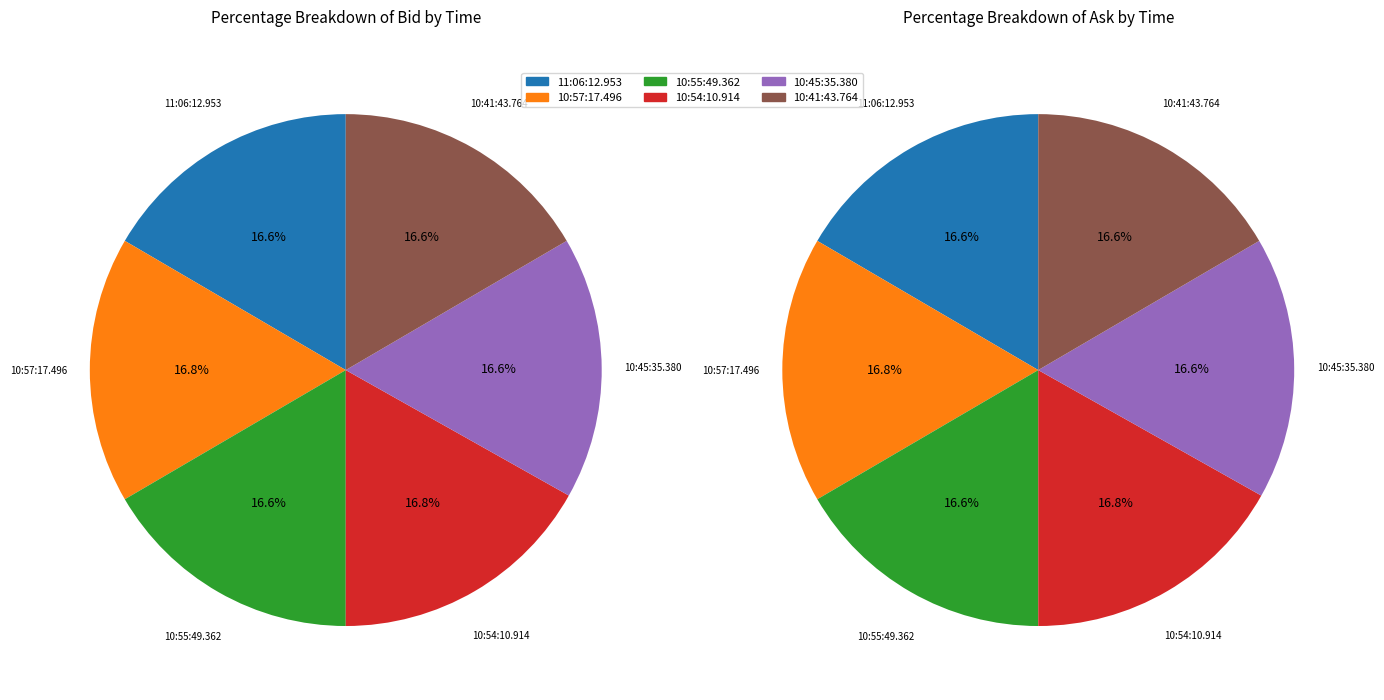

To the nearest percent, what percentage of the pie is 10:45:35.380?

17%